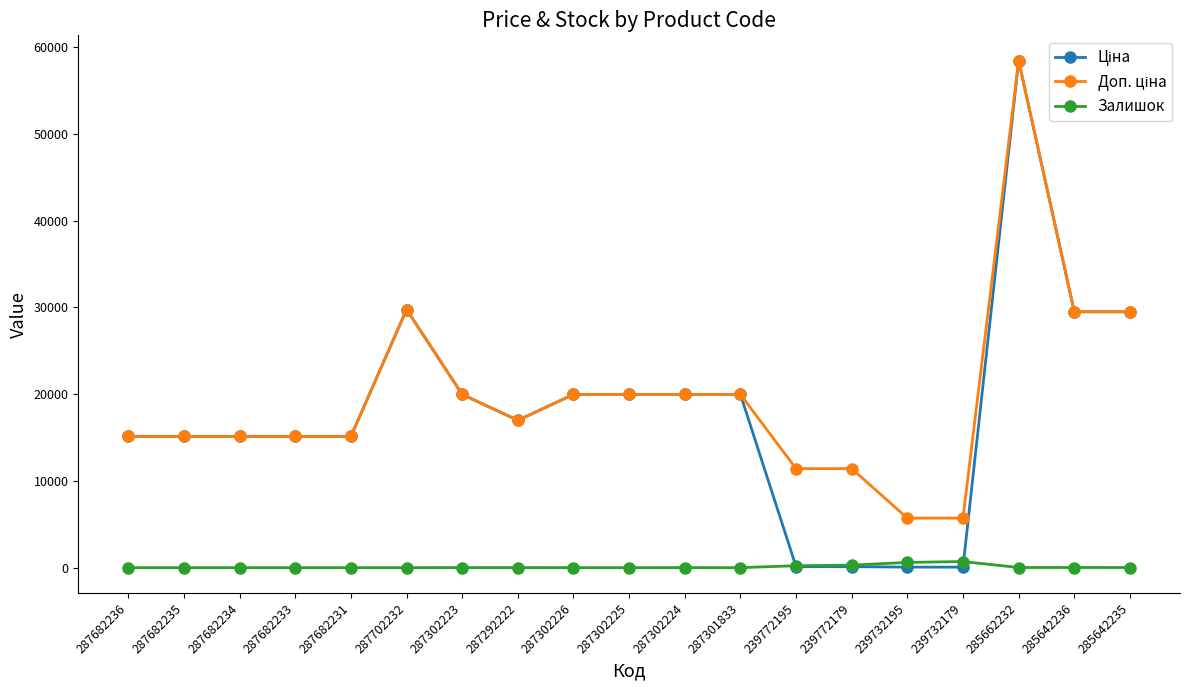

Which category has the highest value across all series?

285662232